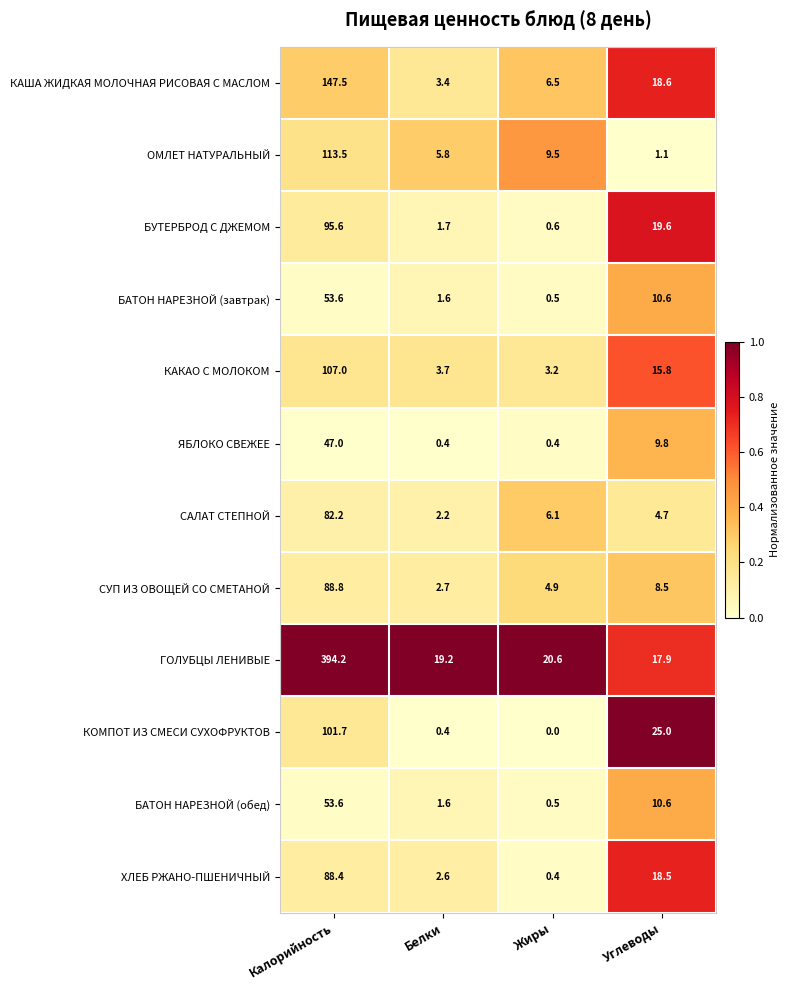

At which label does САЛАТ СТЕПНОЙ reach its minimum?

Белки